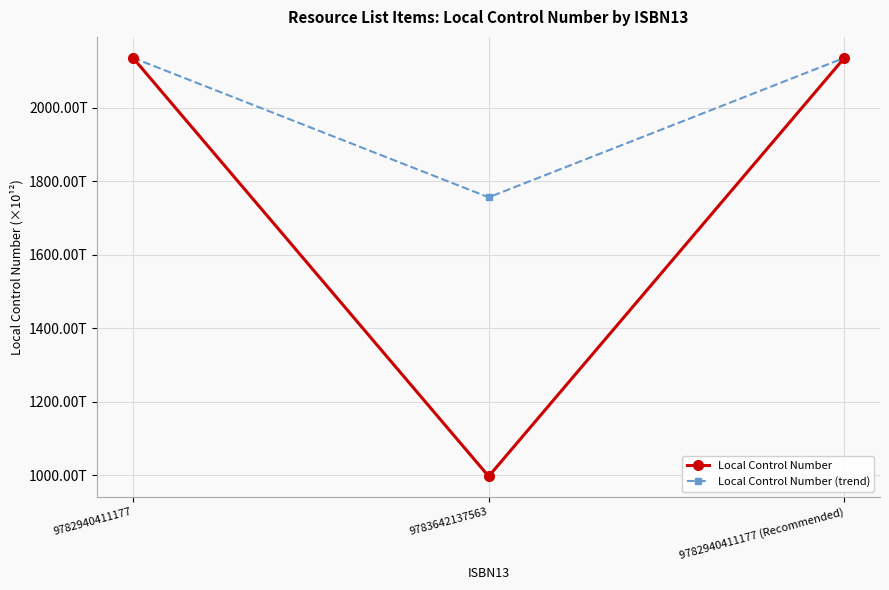

What are all the series names shown in the legend?

Local Control Number, Local Control Number (trend)